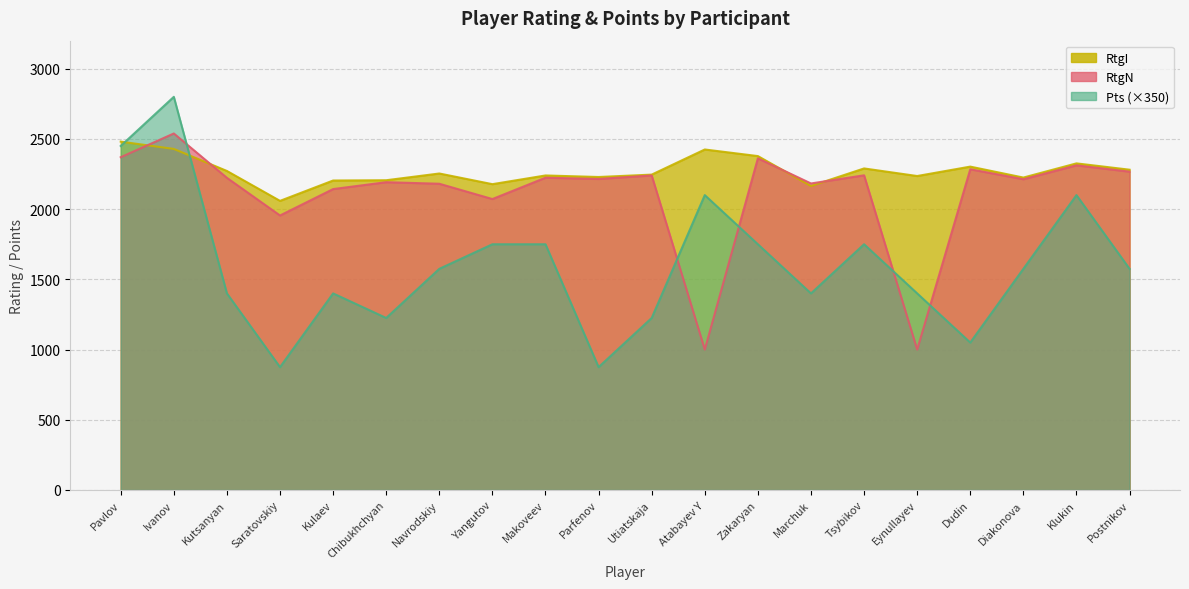

At which category is the sum across all series the highest?

Ivanov